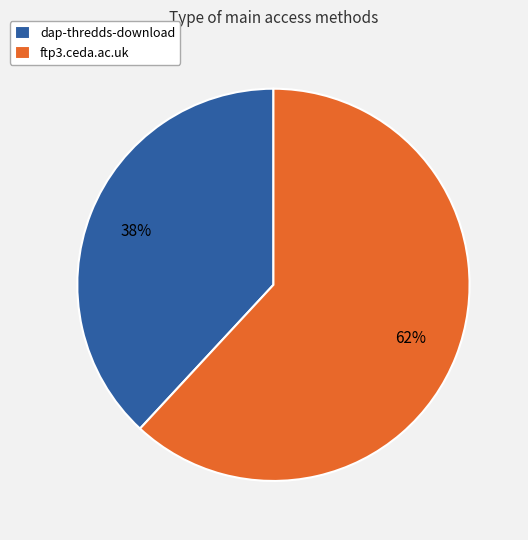

To the nearest percent, what is the difference between the largest and smallest slice percentages?

24%